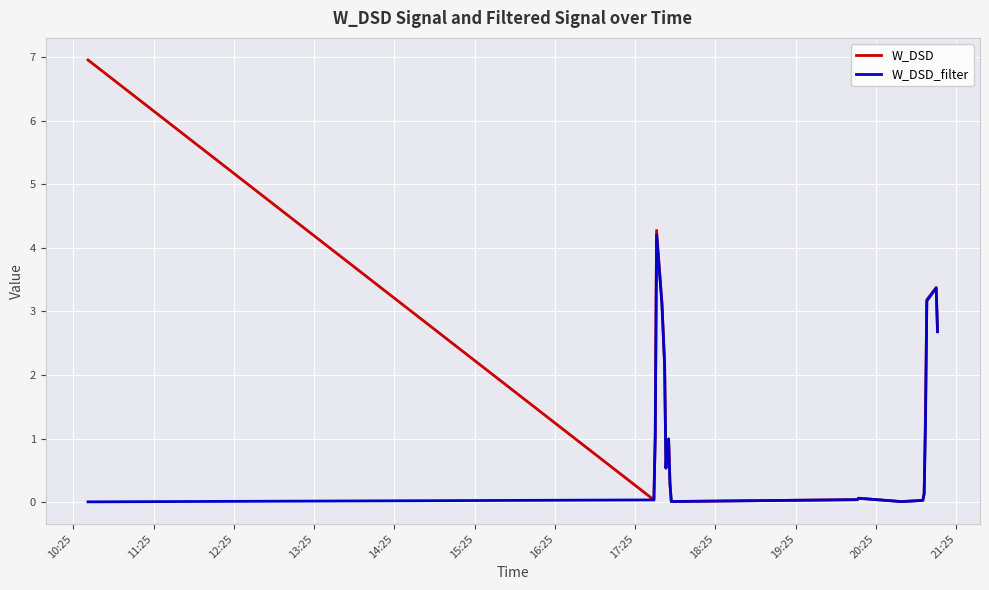

What is the highest value of the W_DSD_filter series?

4.2